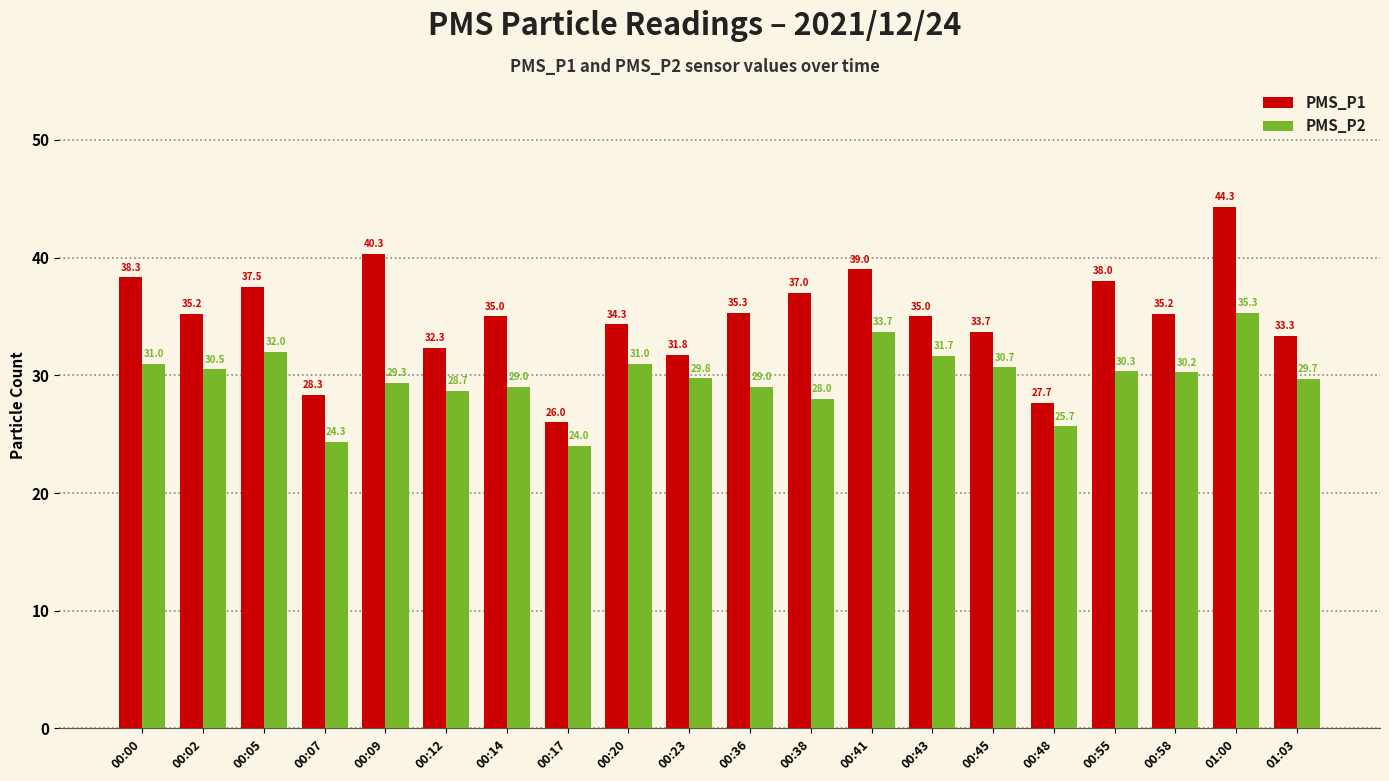

At which category is the sum across all series the highest?

01:00